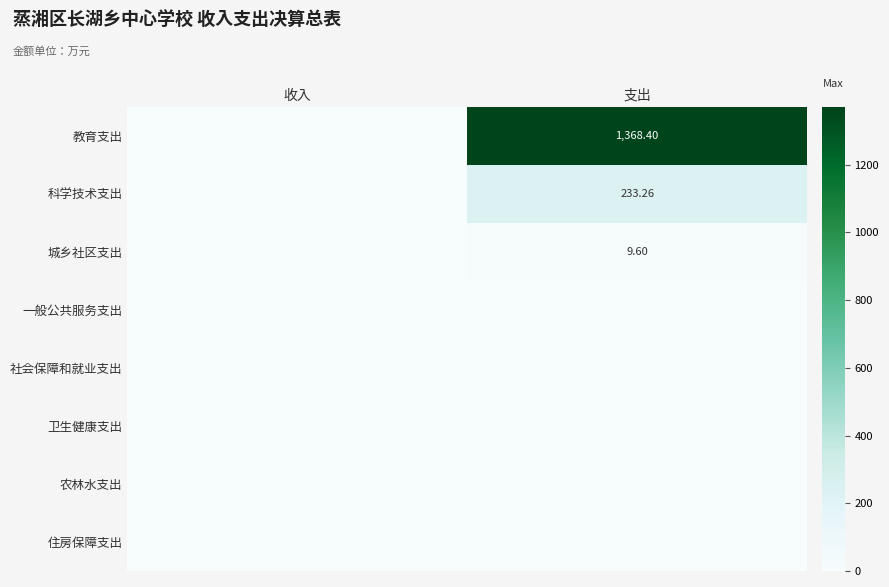

What is the highest value of the 科学技术支出 series?

233.3